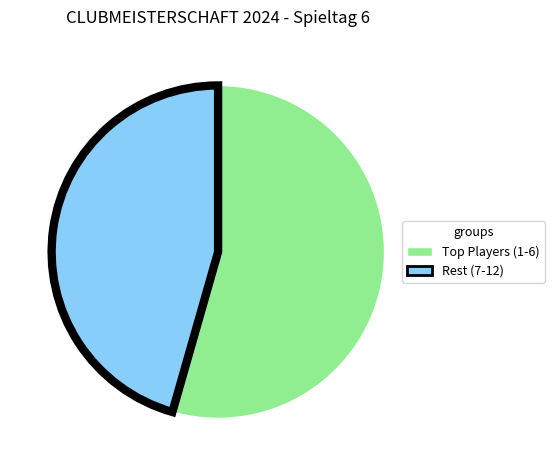

Is there a majority slice in this chart?

Yes